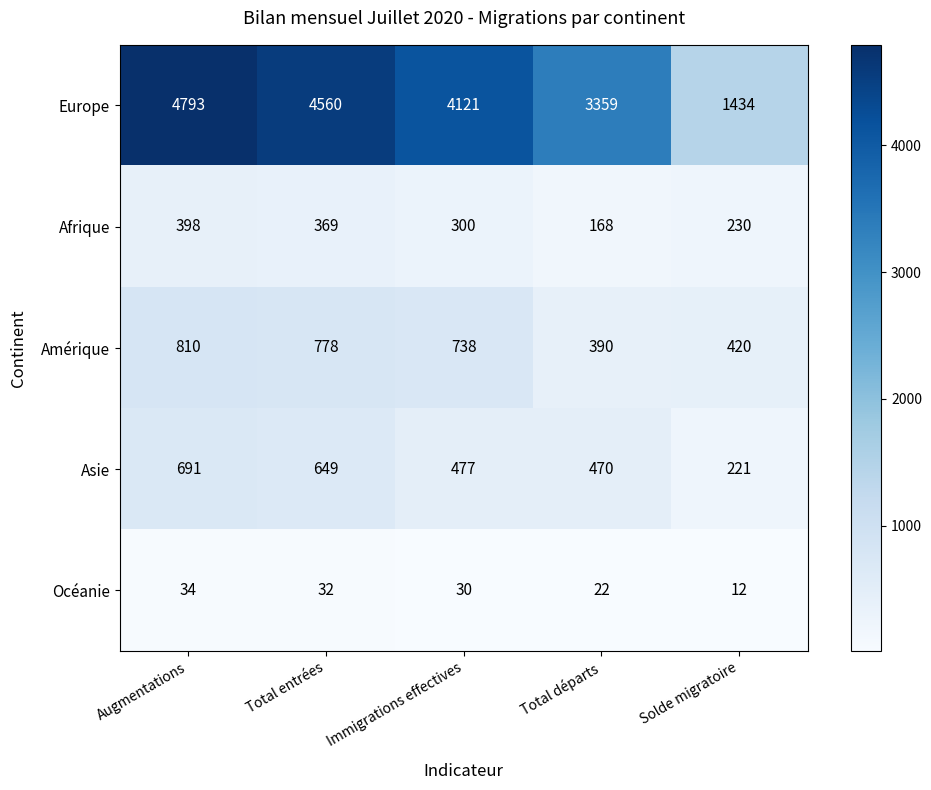

What is the difference between the maximum and second lowest values in the Asie series?

221